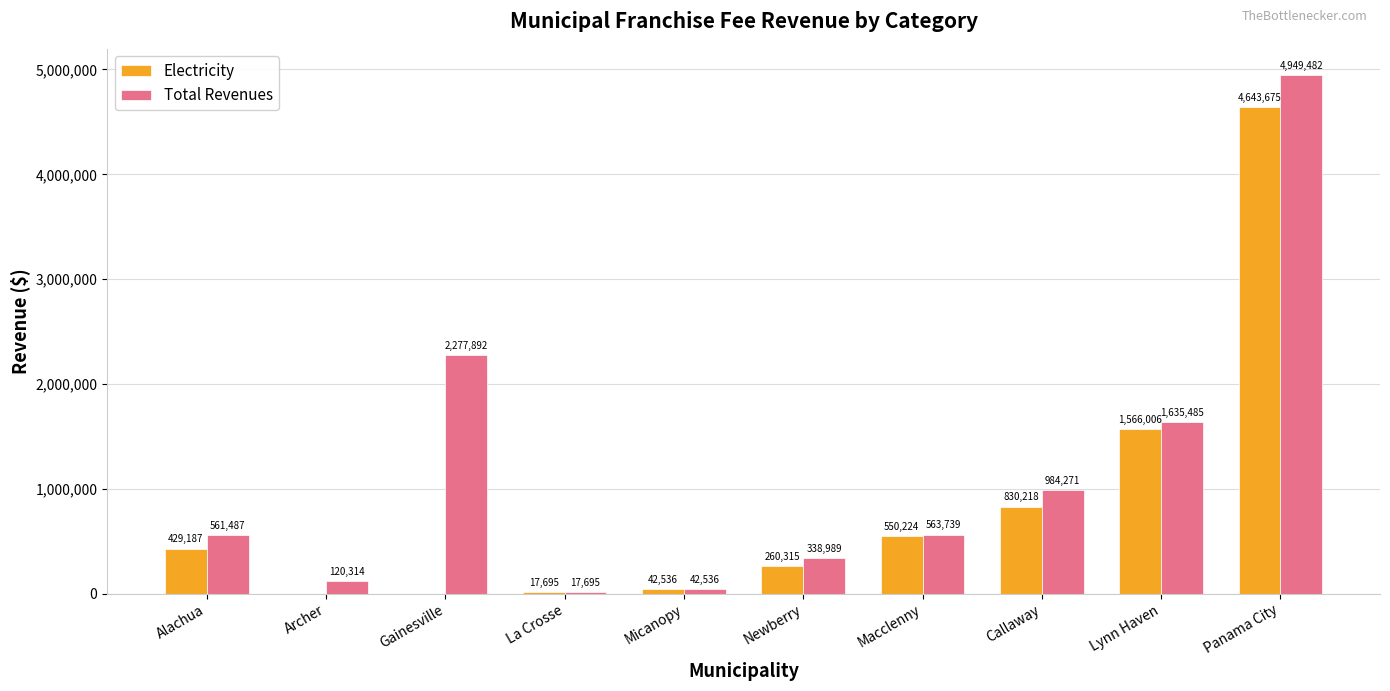

What is the maximum value for Electricity?

4643675